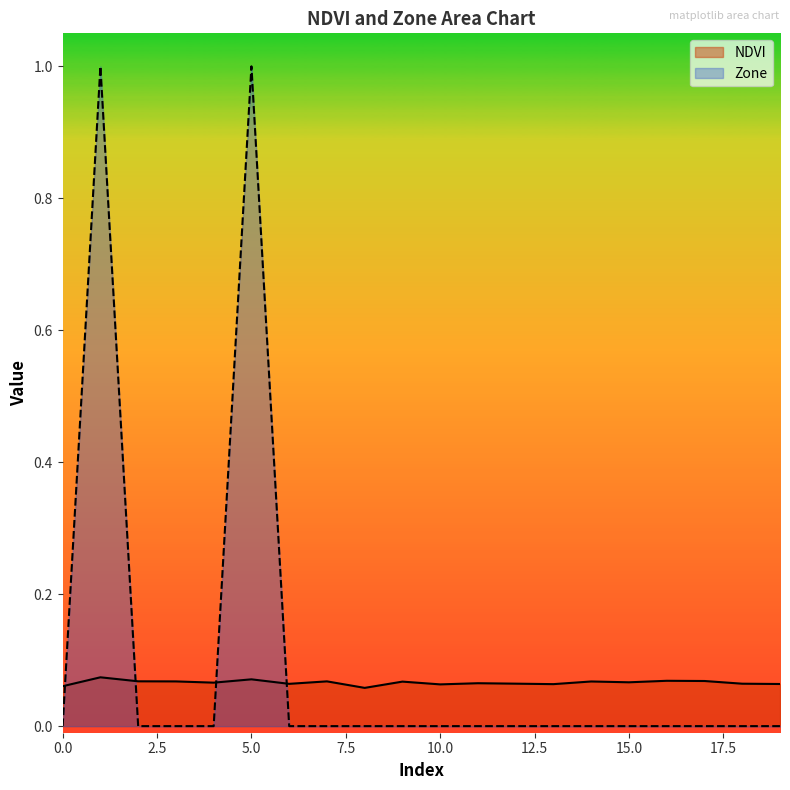

List the series in order of their peak value, lowest first.

NDVI, Zone